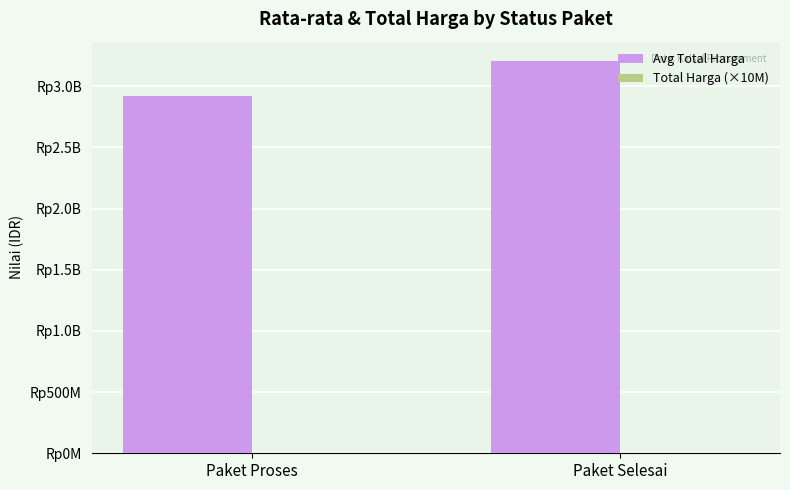

What is the label of the 1st bar from the right?

Paket Selesai